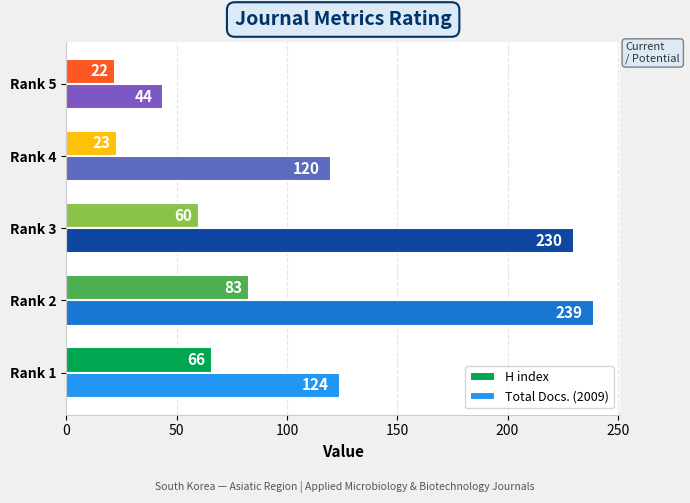

Which category has the highest value in the H index series?

Rank 2